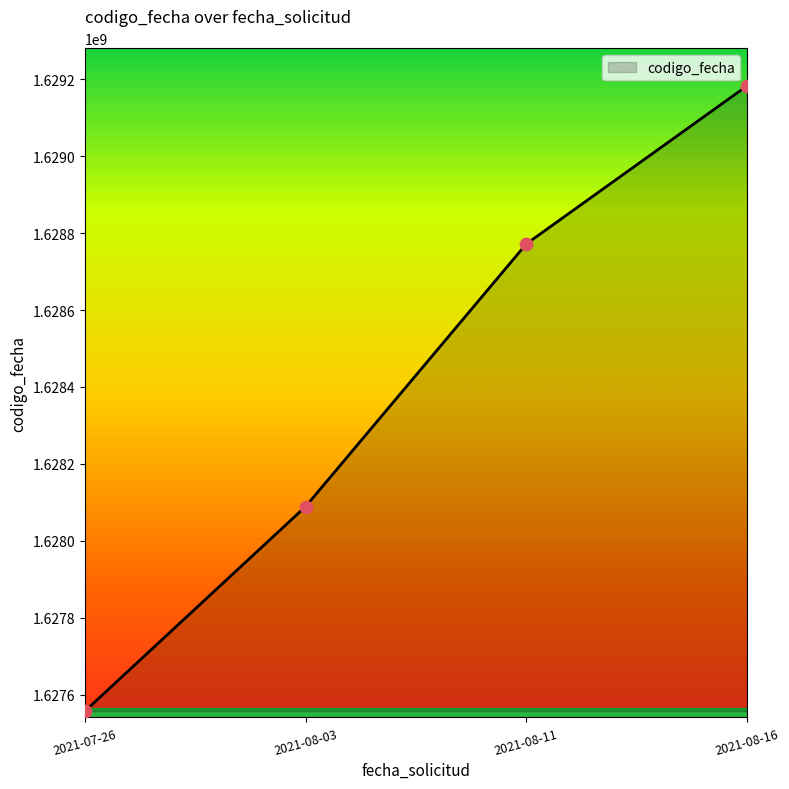

Approximately how many times larger is the value at 2021-08-11 compared to 2021-08-03?

1.0